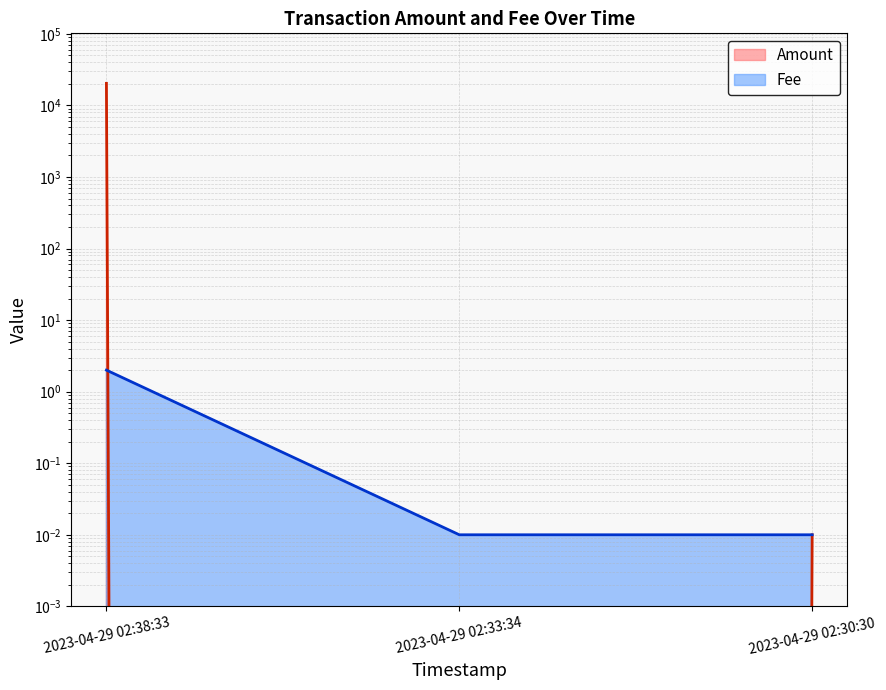

What is the label of the 1st point from the right?

2023-04-29 02:30:30